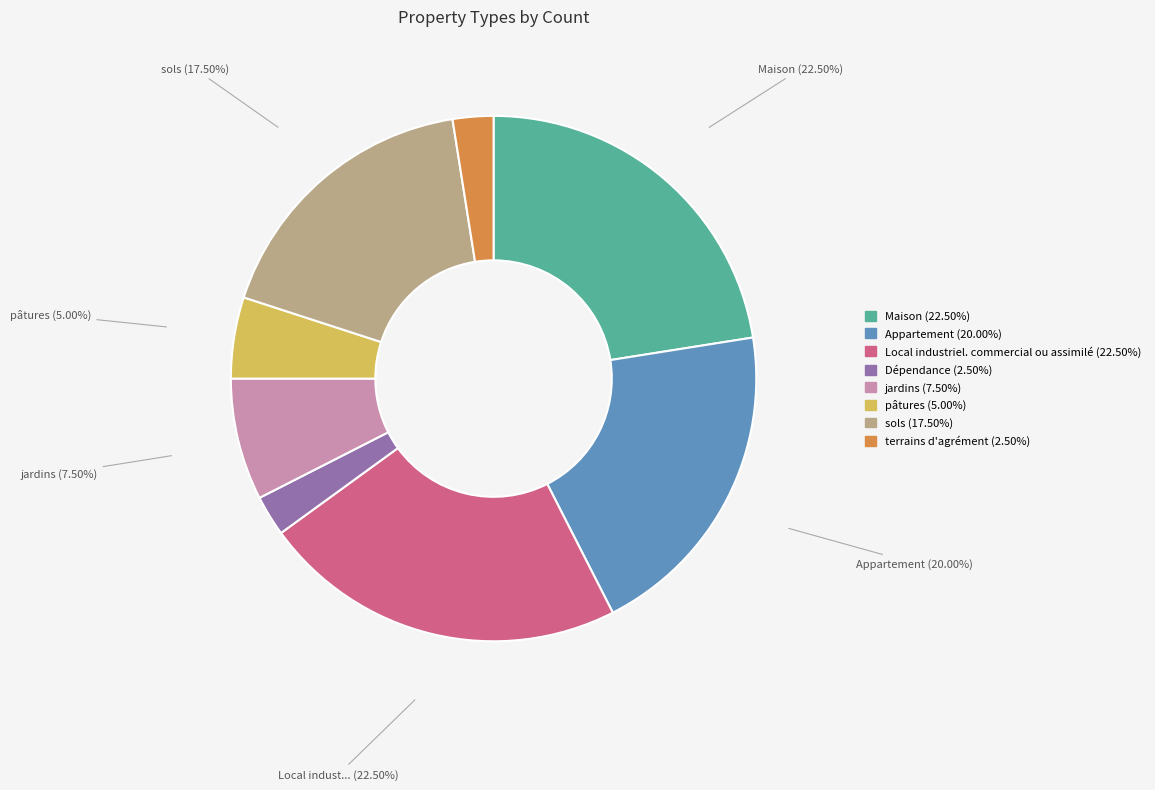

Does any single category account for the majority?

No